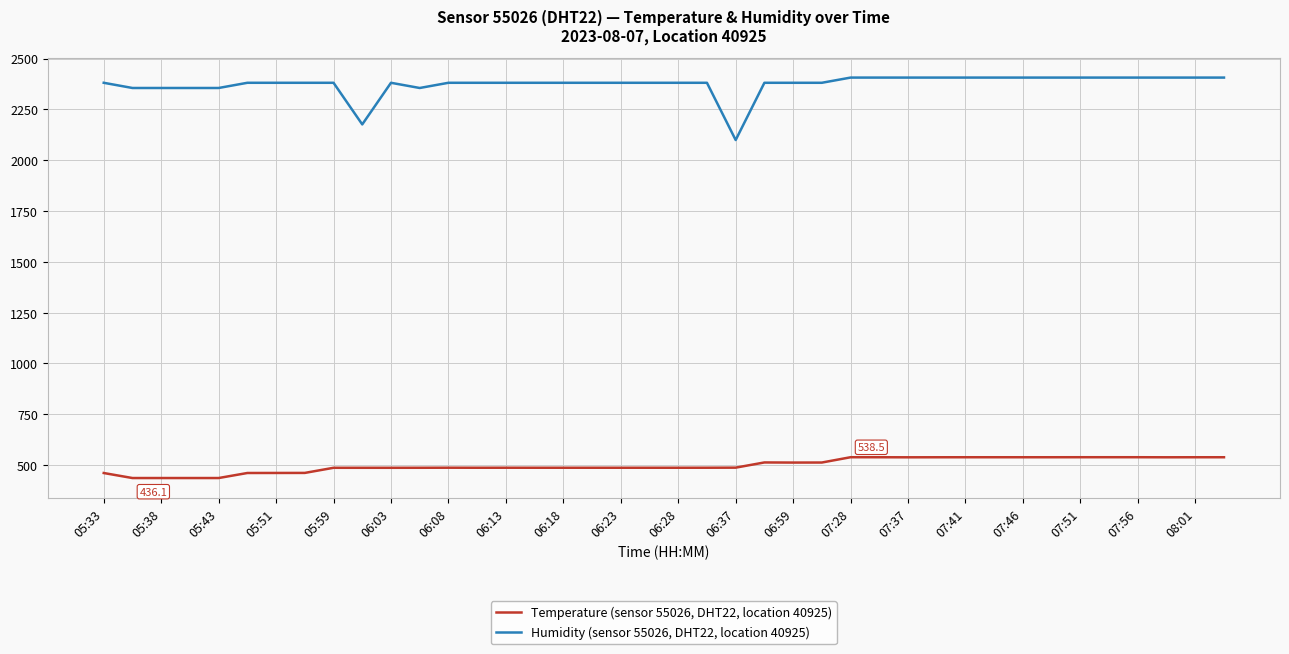

At how many categories does at least one series exceed 1164?

40